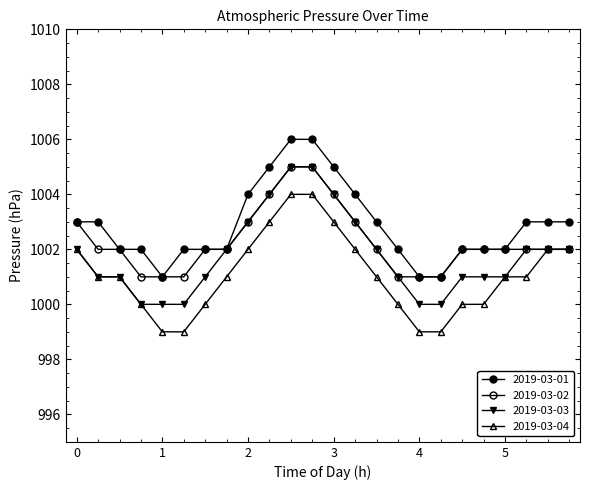

Does the chart have visible grid lines?

No